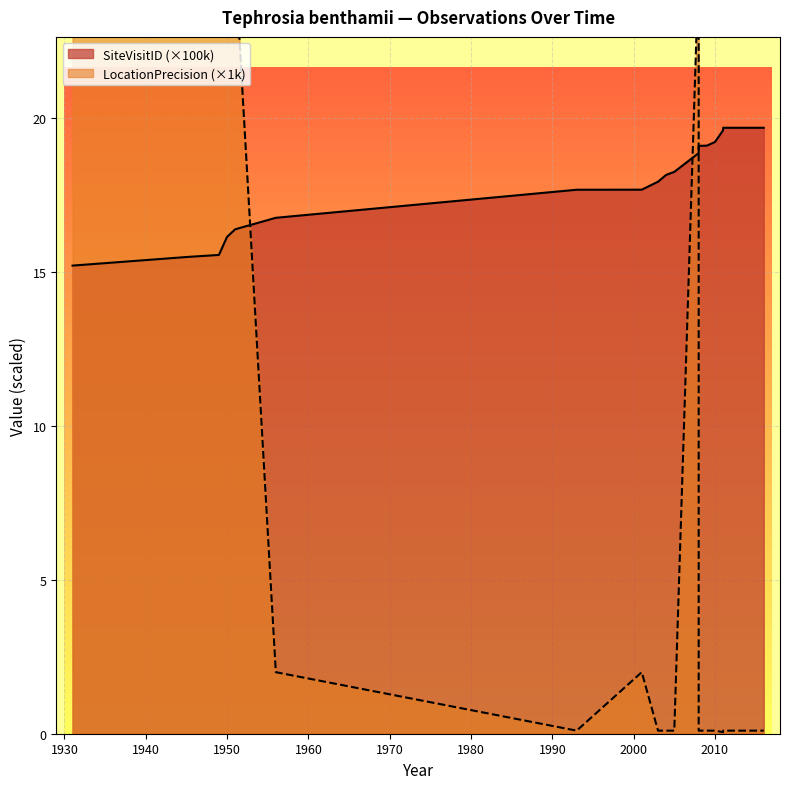

In LocationPrecision, how many points are lower than both neighbors (excluding endpoints)?

2